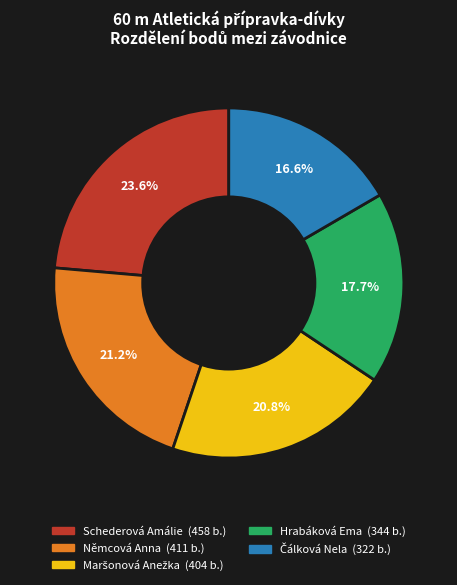

Approximately how many times larger is the value at Schederová Amálie compared to Hrabáková Ema?

1.3